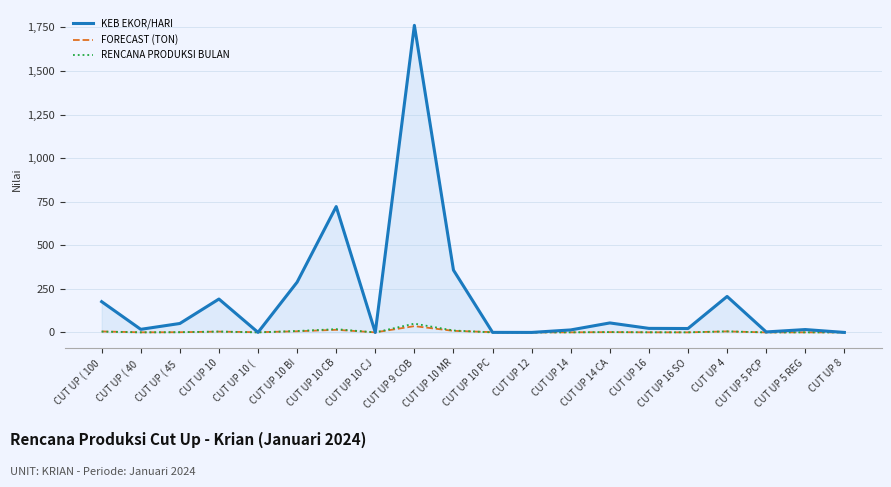

Which series has the widest spread of values?

KEB EKOR/HARI